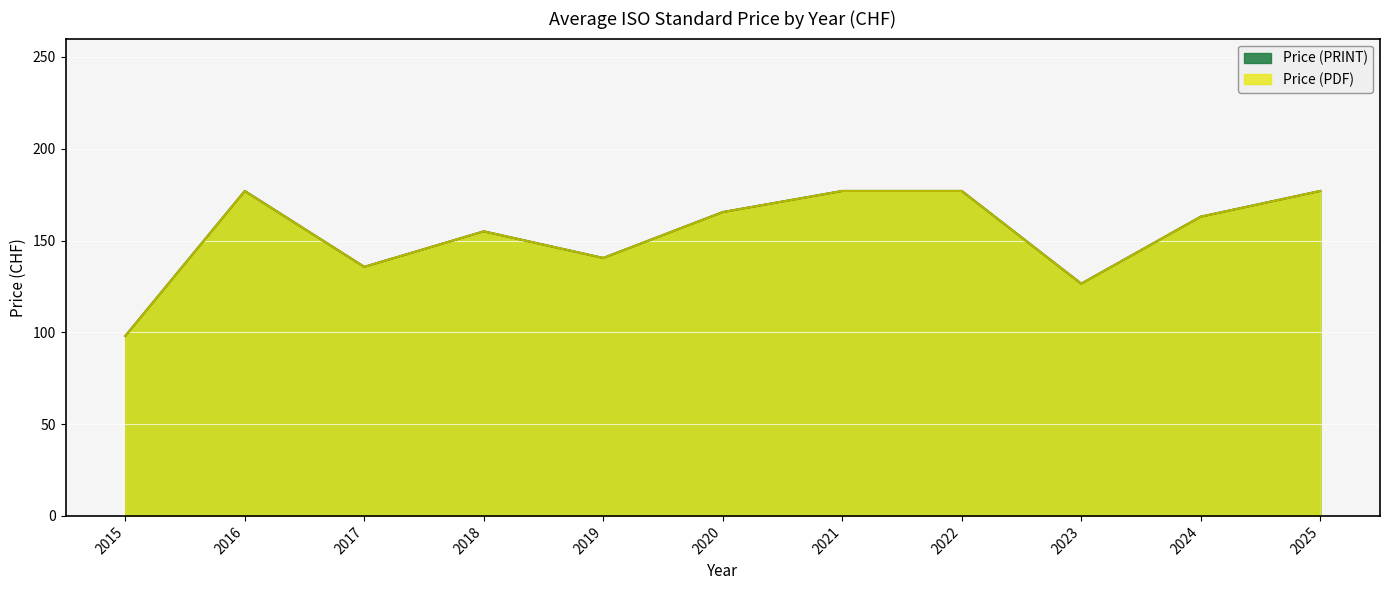

True or false: Price (PDF) and Price (PRINT) cross at least once.

False